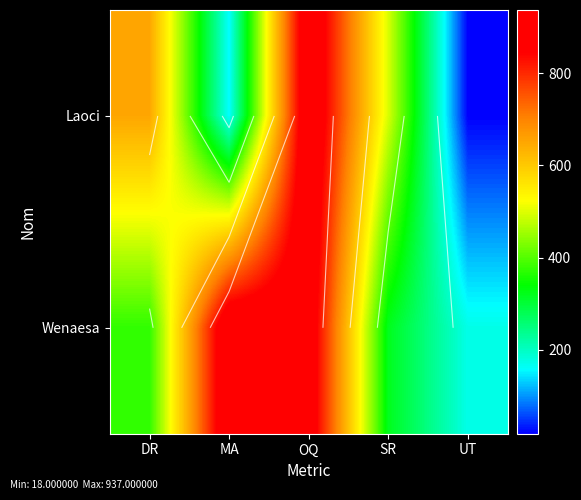

What is the sum of the Laoci values at MA and UT?

175